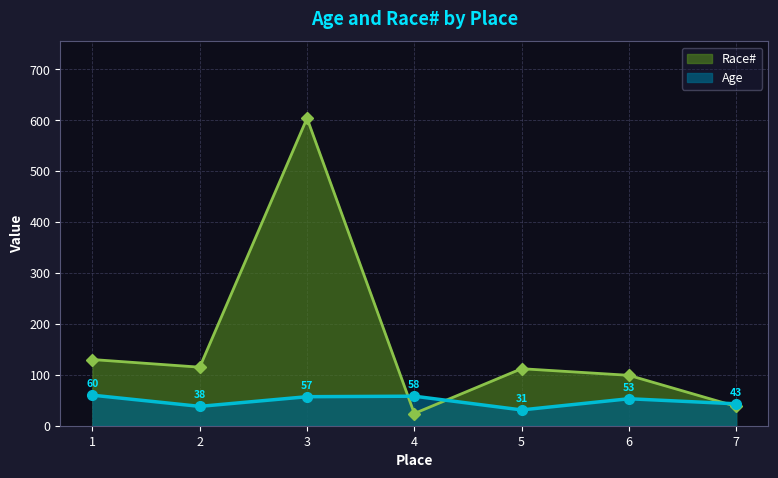

In Age, how many points are lower than both neighbors (excluding endpoints)?

2